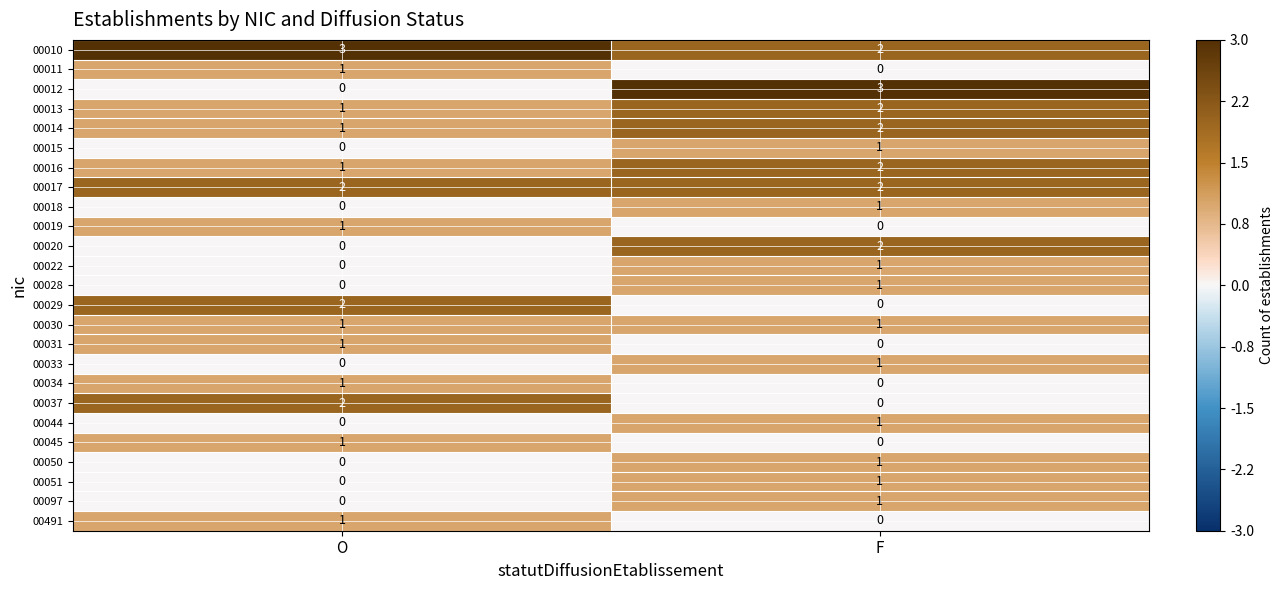

What is the sum of all 00017 values?

4